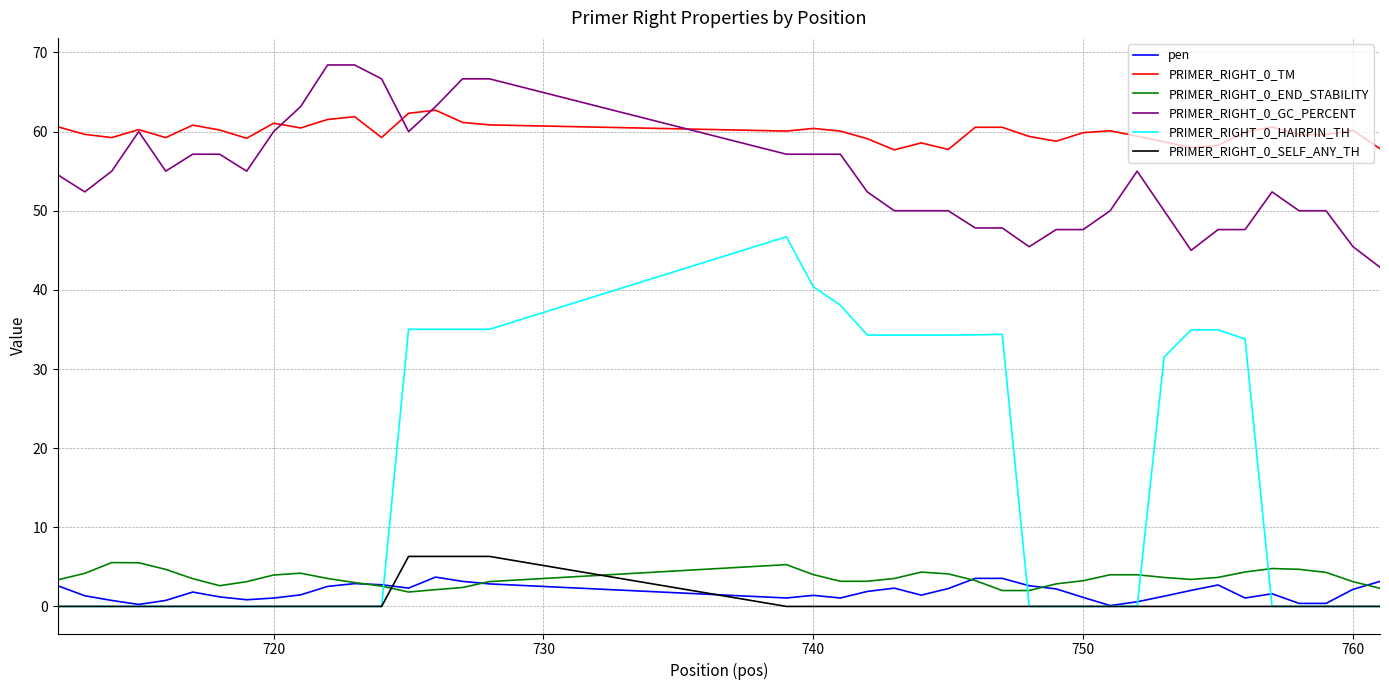

Which series has the widest spread of values?

PRIMER_RIGHT_0_HAIRPIN_TH